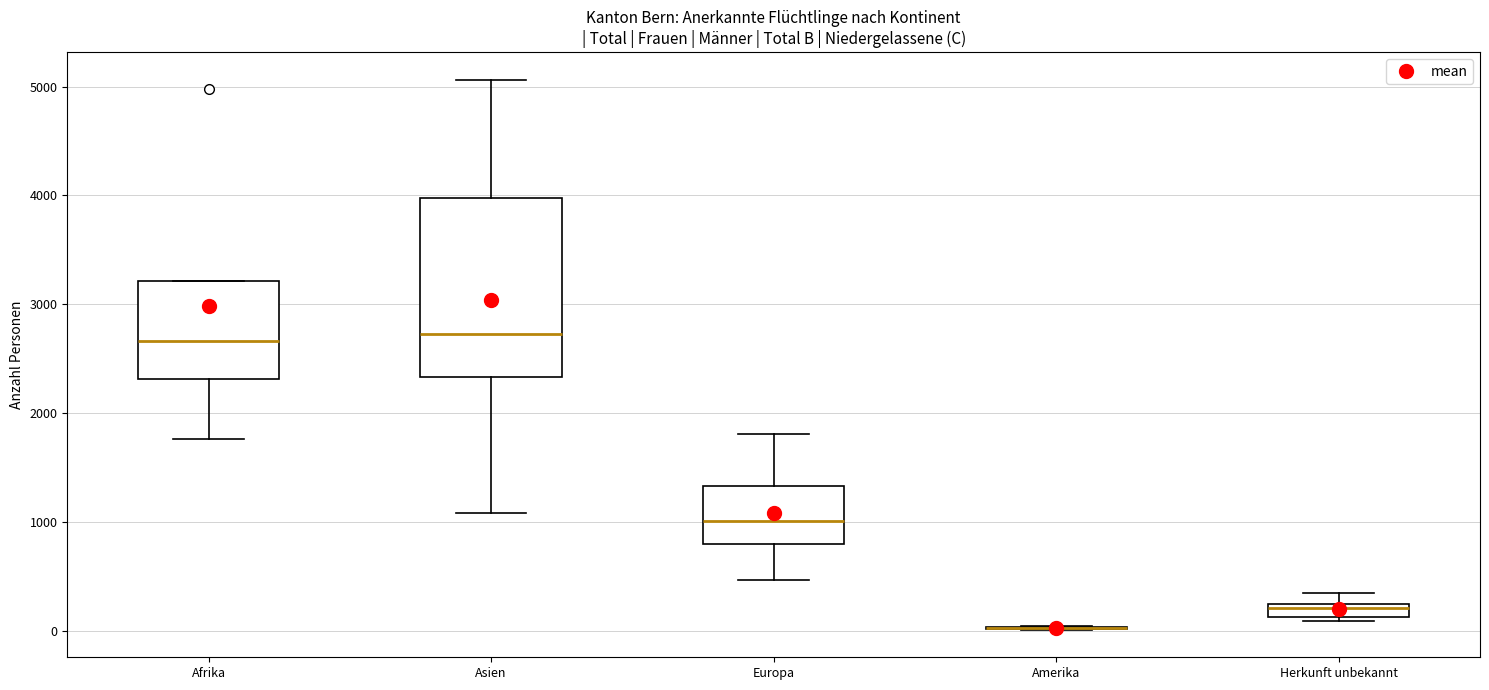

Where does the median line of the box for Asien sit on the y-axis? The values are not printed on the chart, so give them approximately, as read against the axis.

2700